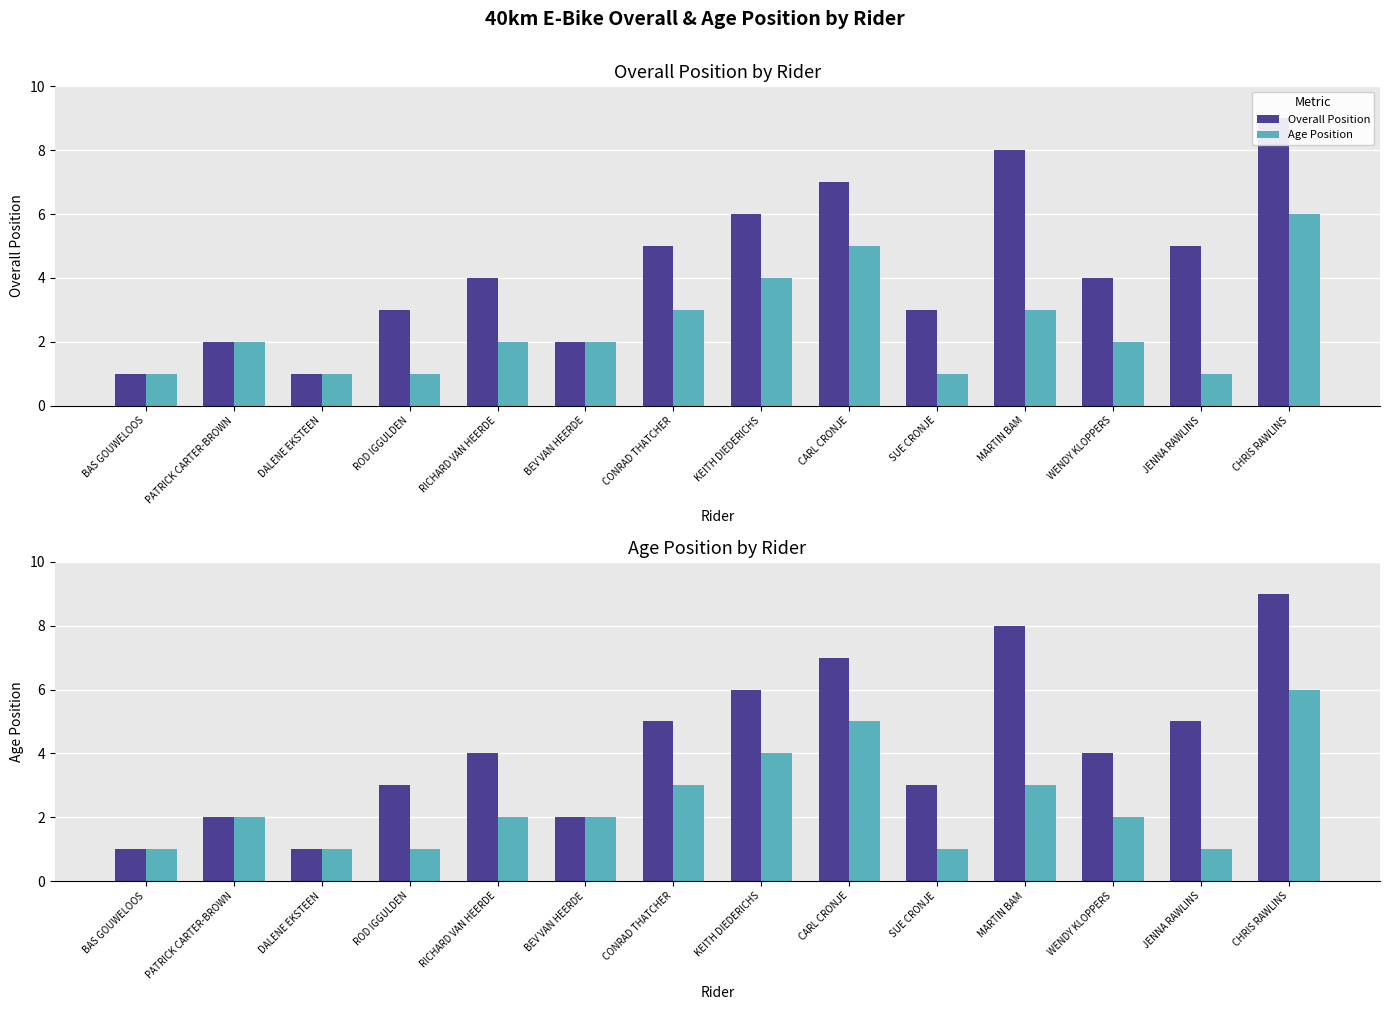

Is it true that Age Position equals 2 at BAS GOUWELOOS?

False